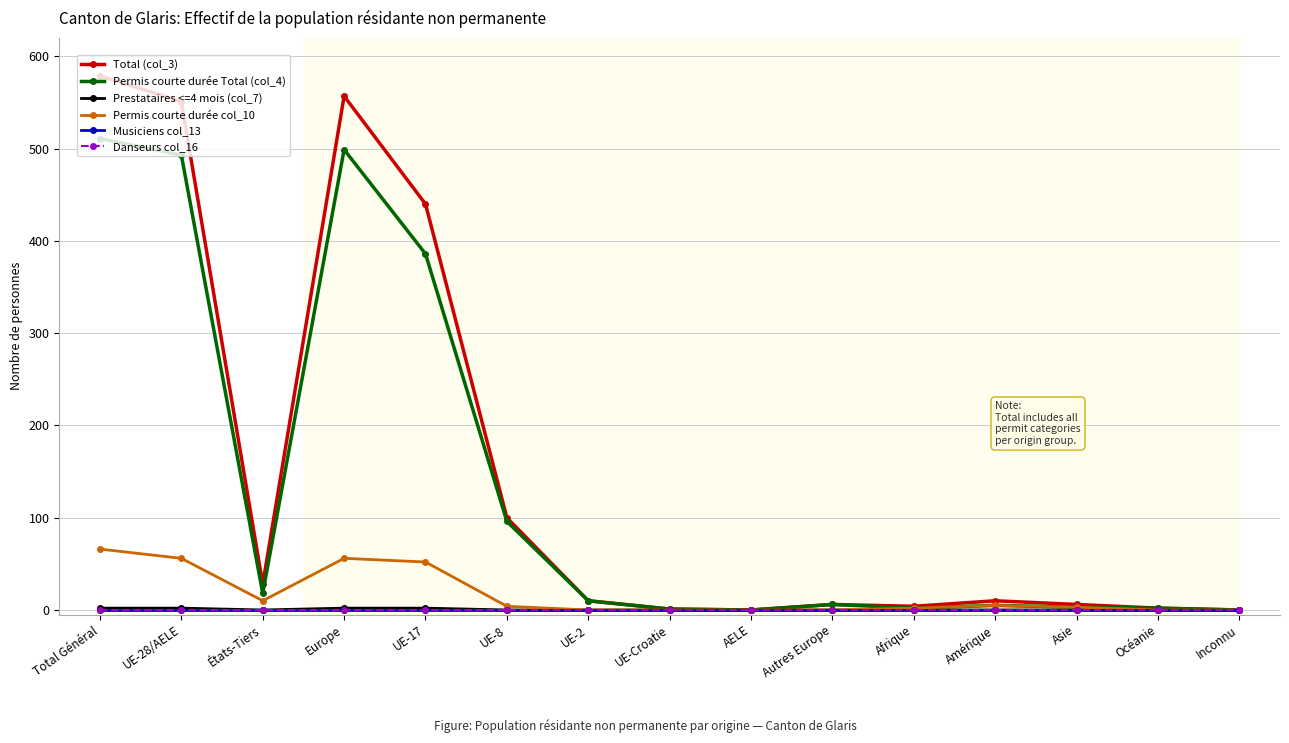

Is the value of Permis courte durée col_10 at Océanie greater than the value of Total (col_3) at Asie?

No